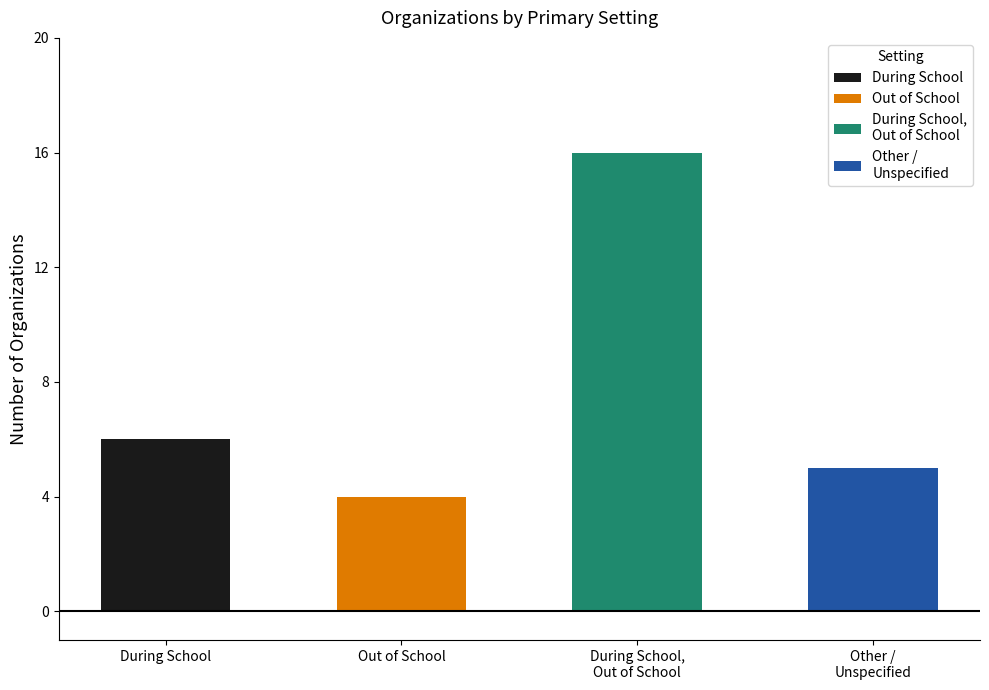

How many data points are above 8?

1